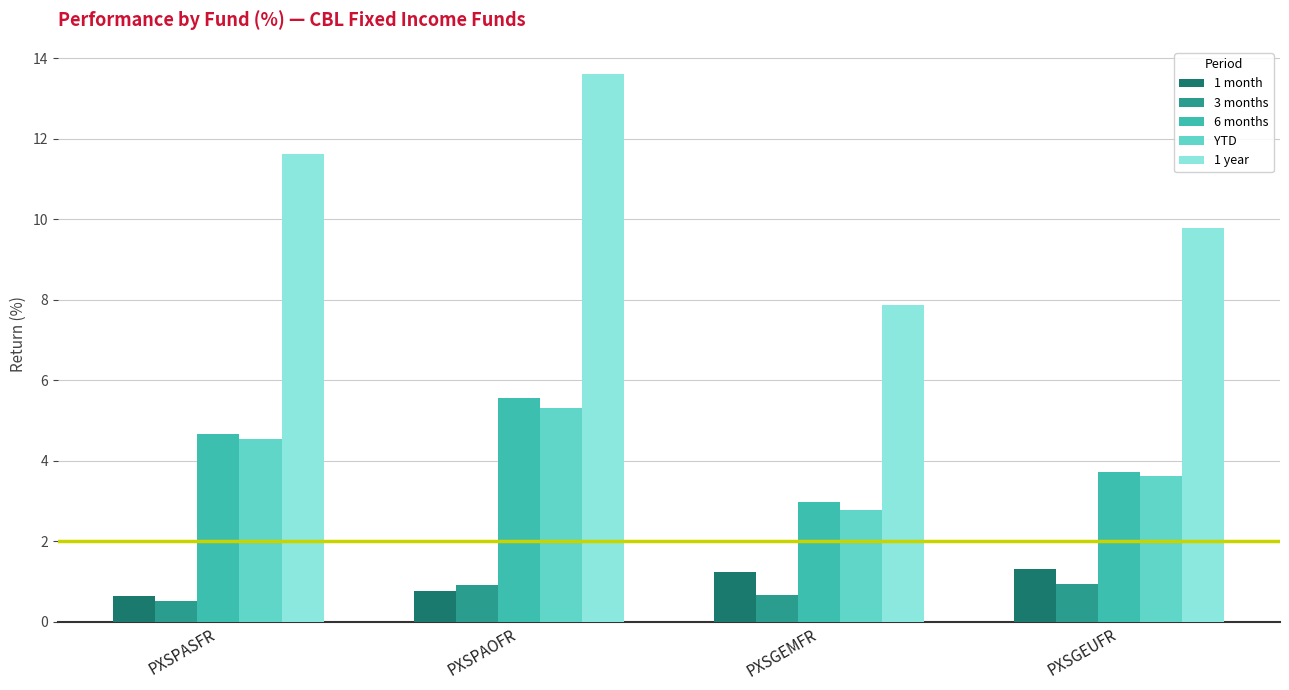

Reading left to right, list all the values displayed in this chart.

1 month: PXSPASFR=0.6	PXSPAOFR=0.8	PXSGEMFR=1.2	PXSGEUFR=1.3
3 months: PXSPASFR=0.5	PXSPAOFR=0.9	PXSGEMFR=0.7	PXSGEUFR=0.9
6 months: PXSPASFR=4.7	PXSPAOFR=5.6	PXSGEMFR=3.0	PXSGEUFR=3.7
YTD: PXSPASFR=4.6	PXSPAOFR=5.3	PXSGEMFR=2.8	PXSGEUFR=3.6
1 year: PXSPASFR=11.6	PXSPAOFR=13.6	PXSGEMFR=7.9	PXSGEUFR=9.8